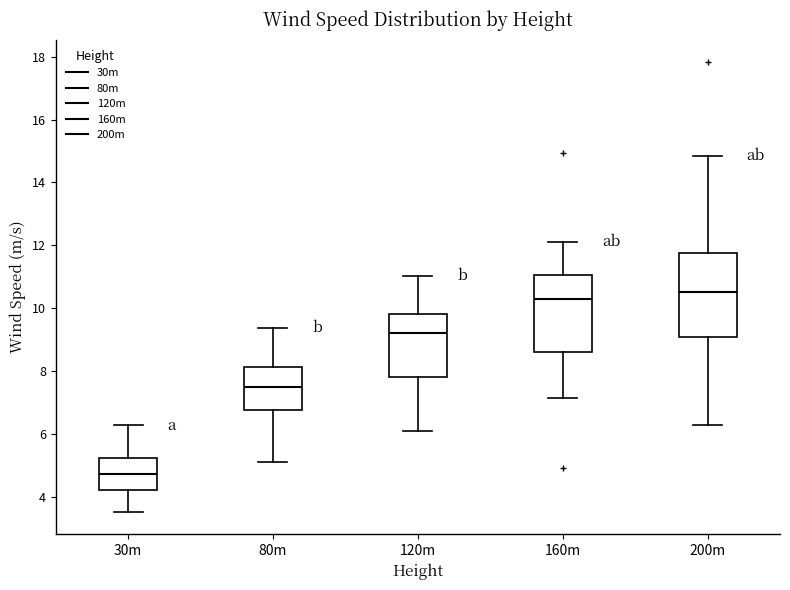

Where does the upper whisker of the box for 160m end on the y-axis? The values are not printed on the chart, so give them approximately, as read against the axis.

12.2